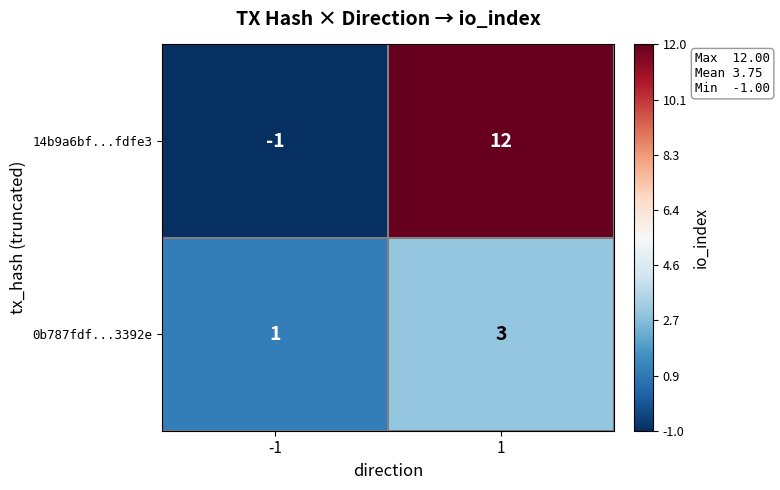

How many values in 14b9a6bf...fdfe3 are above zero?

1